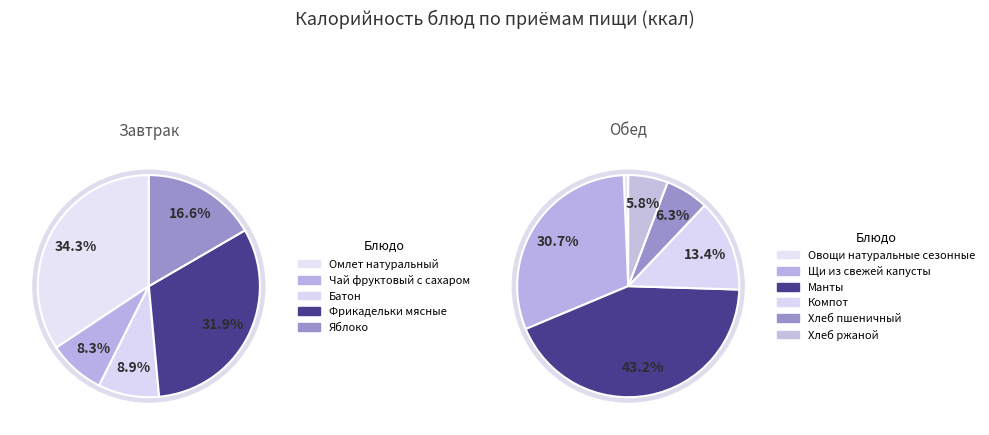

Combined, what portion of the pie is Чай фруктовый с сахаром and Яблоко?

24.9%